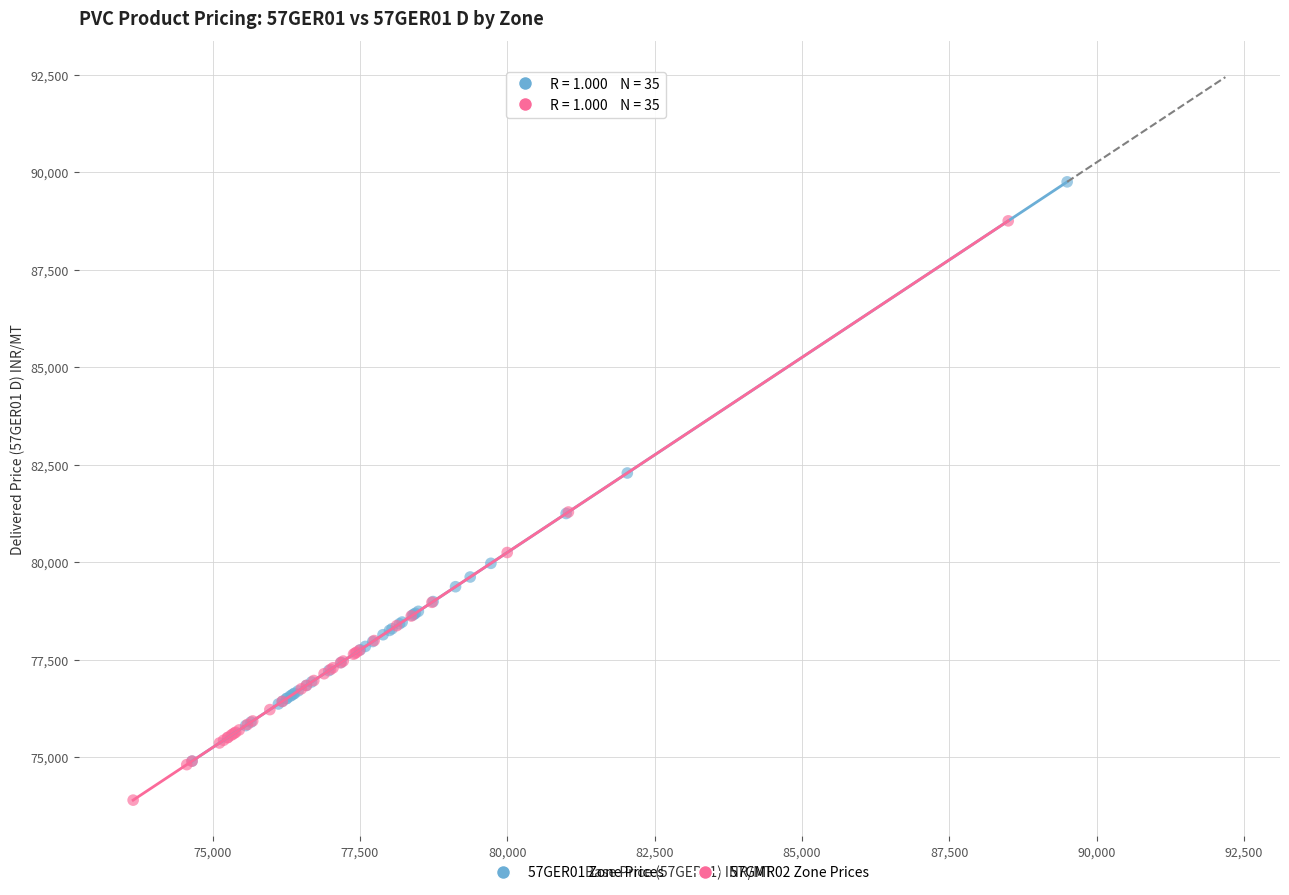

Which series contains the lowest Y value?

57GMR02 Zone Prices